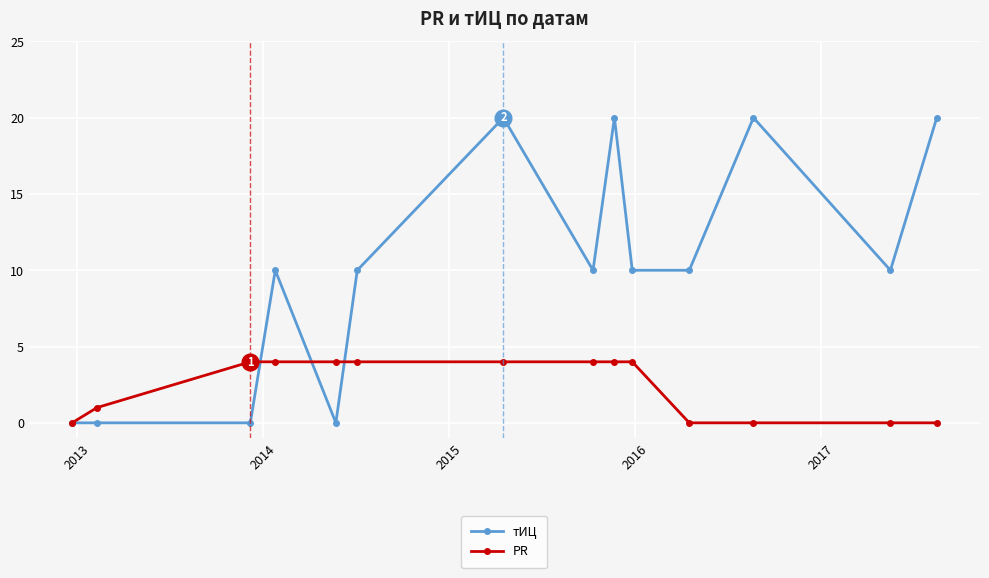

How many distinct data groups are displayed?

2